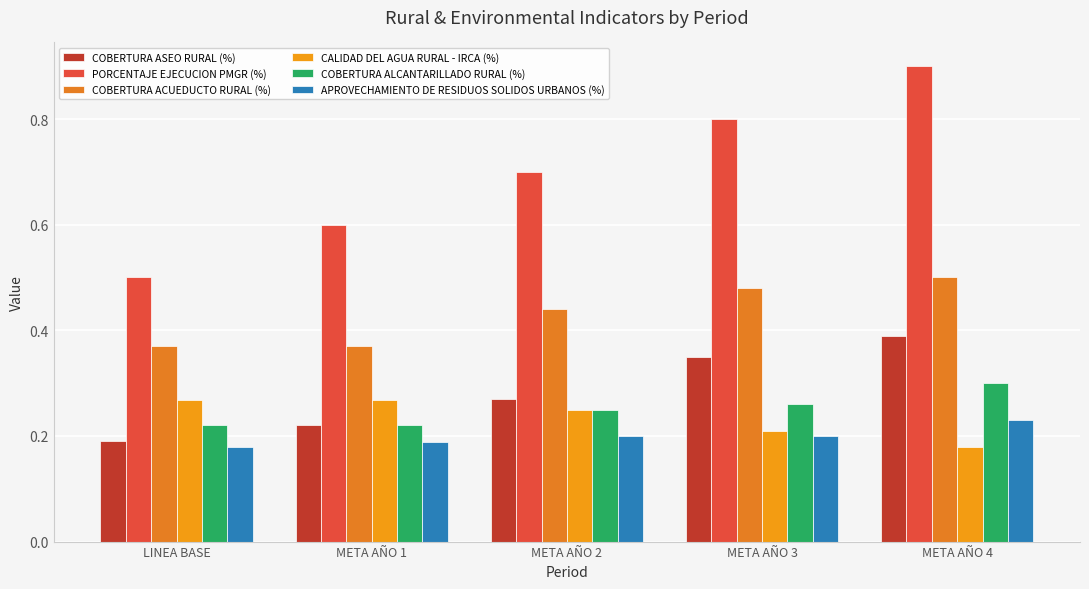

What is the label of the 5th bar from the left?

META AÑO 4